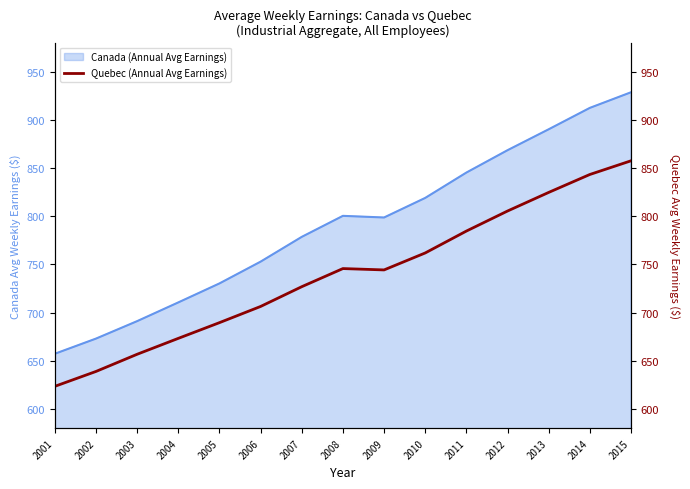

How many categories are shown in the chart?

15